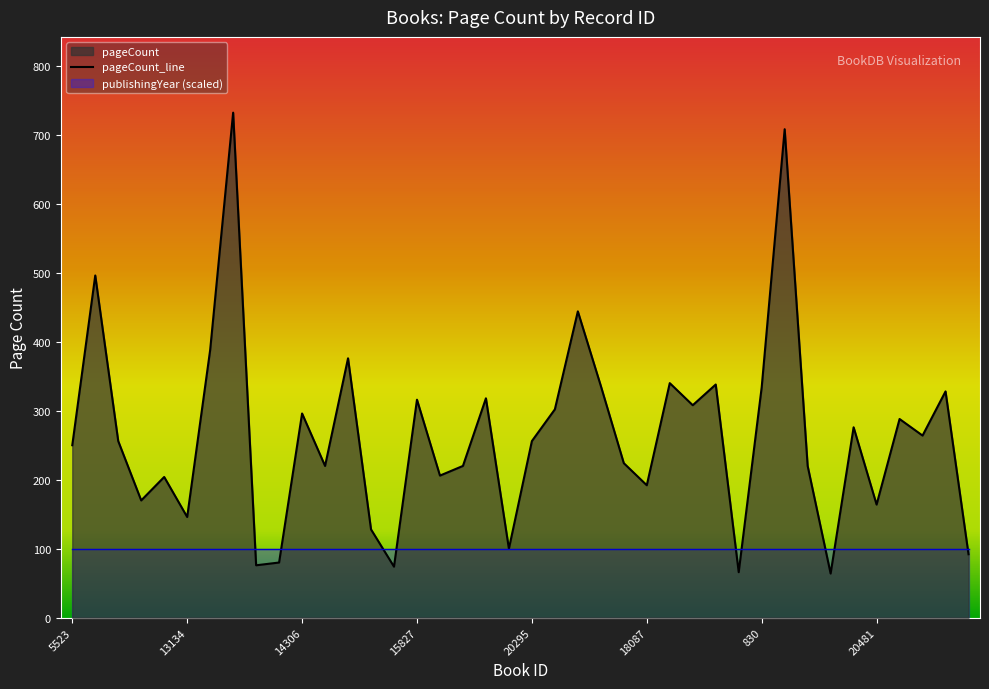

How many lines are shown in the chart?

1